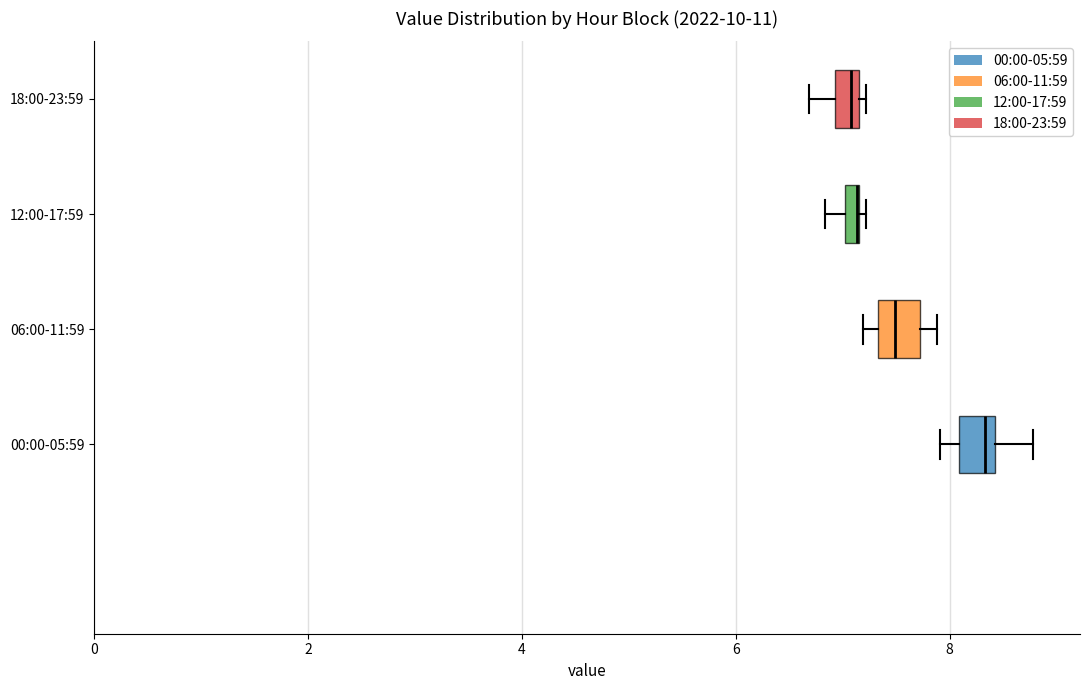

Where is the right edge of the box for 18:00-23:59 on the x-axis? The values are not printed on the chart, so give them approximately, as read against the axis.

7.2